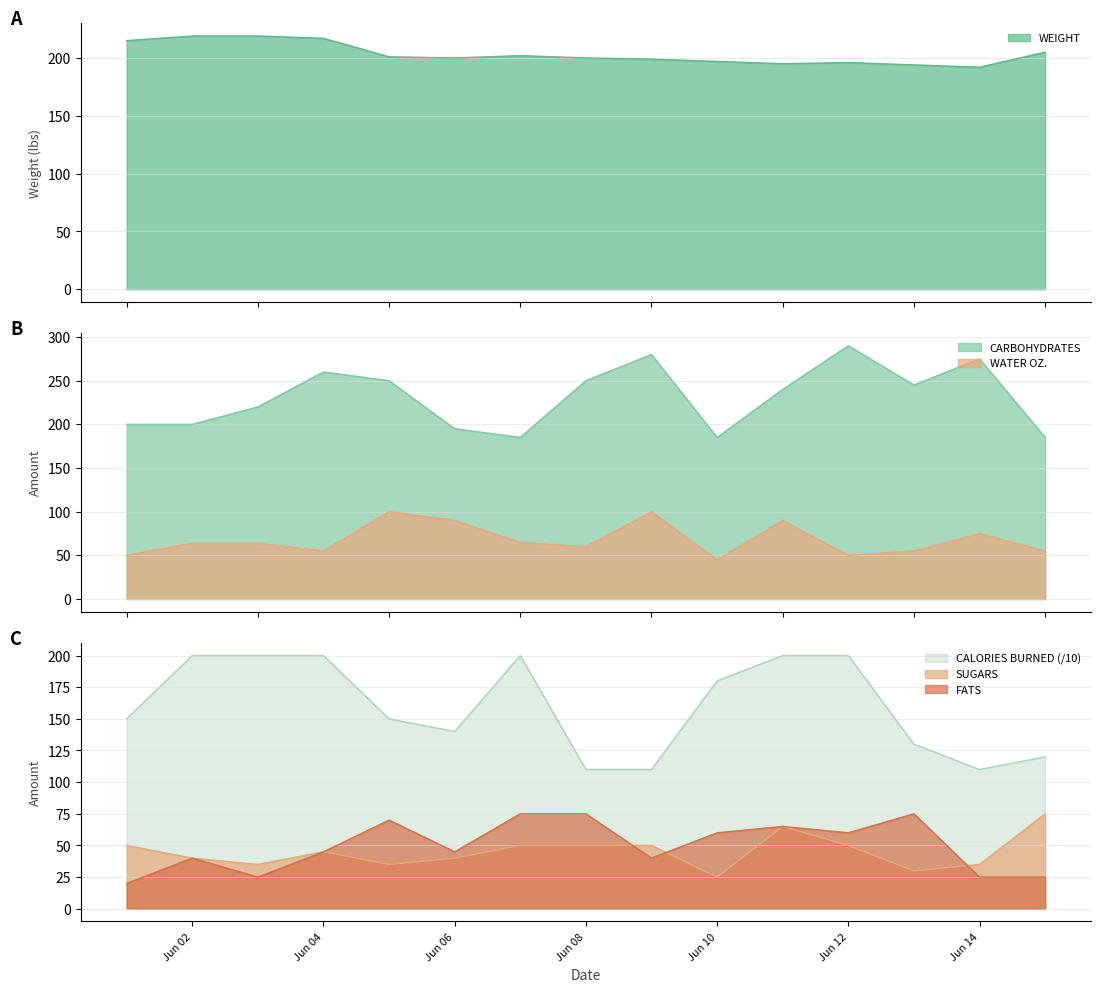

What is the spread (max minus min) of values at 2012-06-13?

215